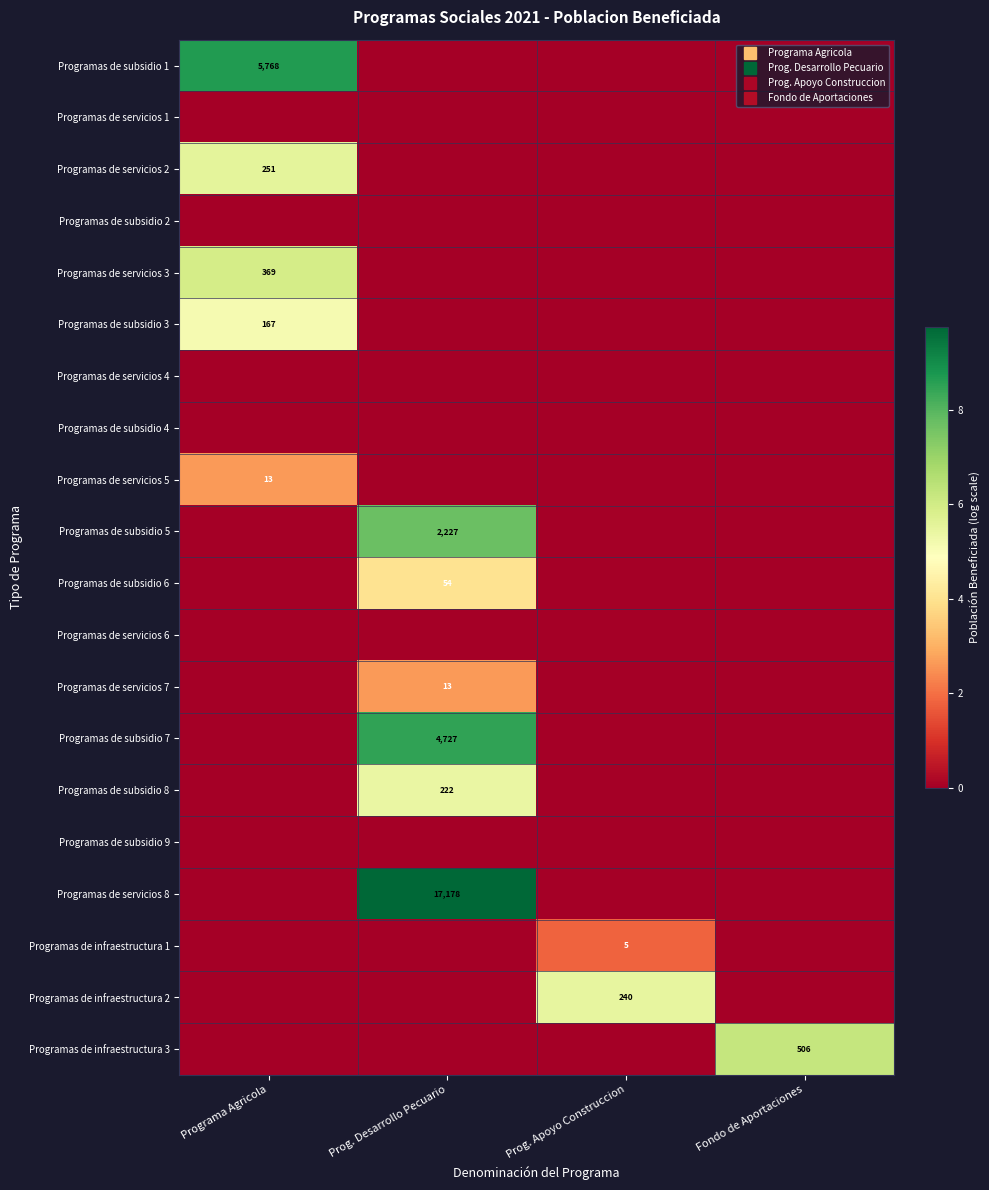

Is the value of Programas de servicios 3 at Programa Agricola greater than the value of Programas de subsidio 8 at Prog. Desarrollo Pecuario?

Yes